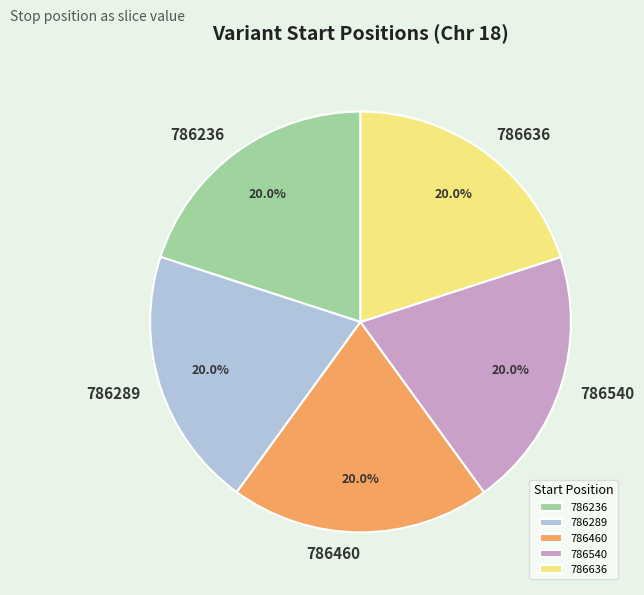

True or false: 786289 accounts for 20% of the total.

True